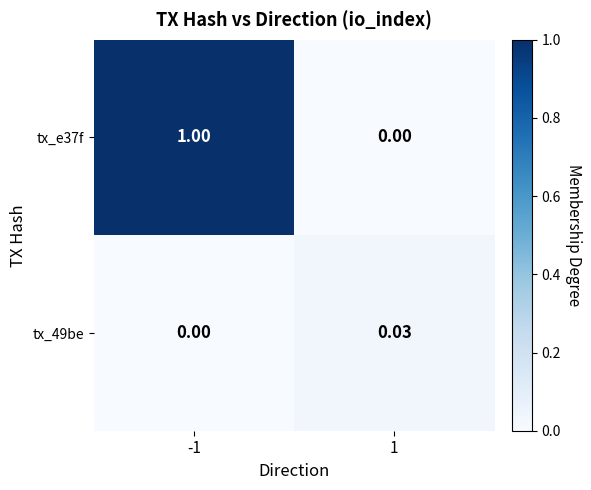

How many values in tx_e37f are above zero?

1